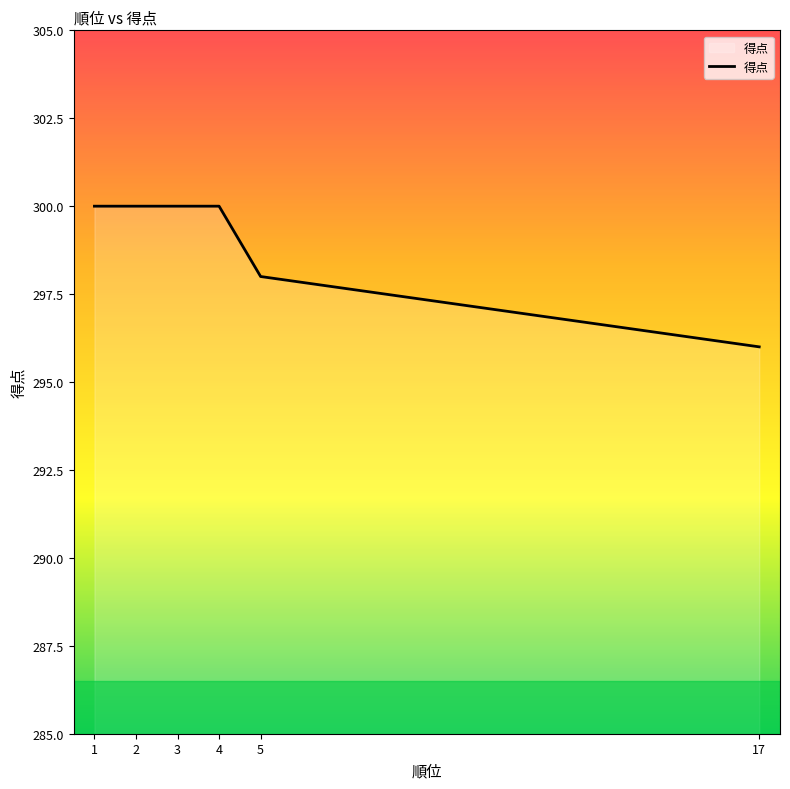

How many series are shown in this chart?

1